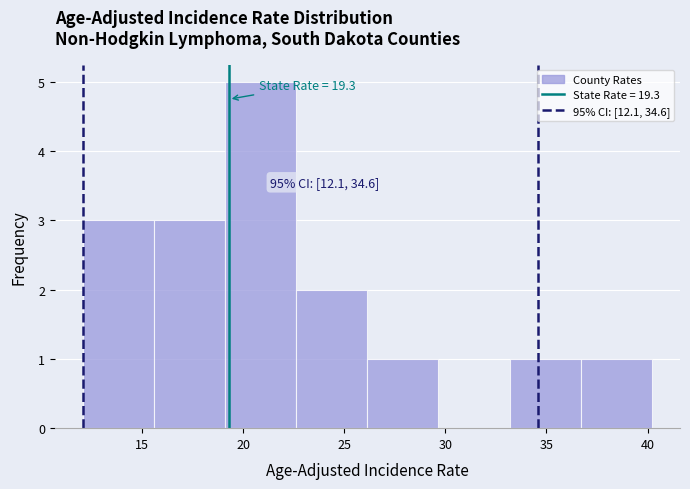

Over which range of the x-axis is the bar tallest?

19.0 to 22.5